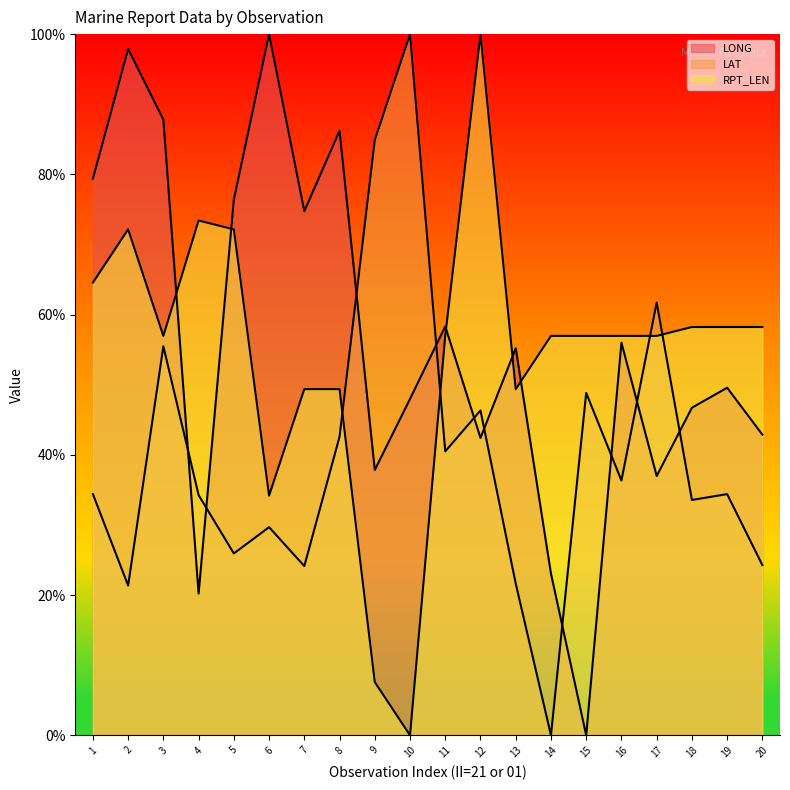

At 12, list the series in order from largest to smallest.

RPT_LEN, LAT, LONG